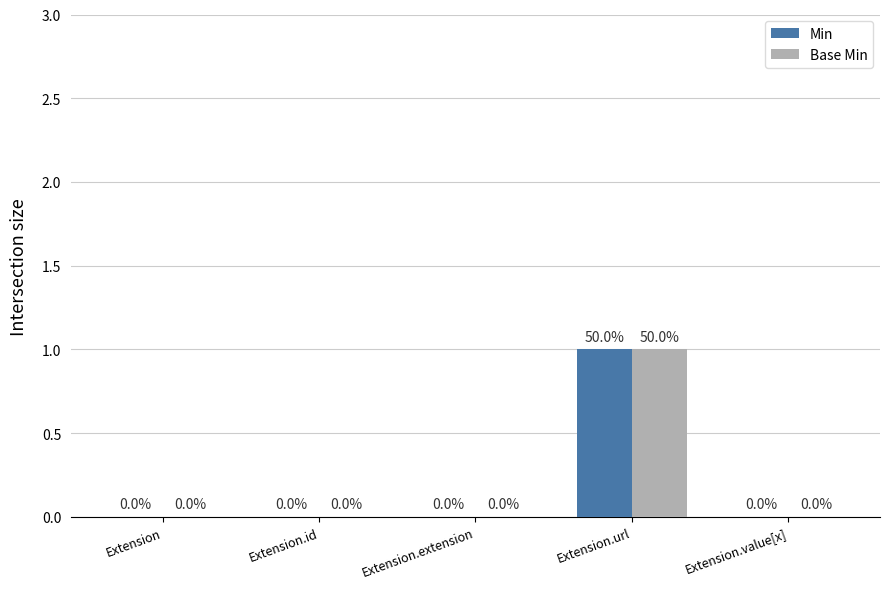

Are the bars grouped side by side (vs. stacked)?

Yes